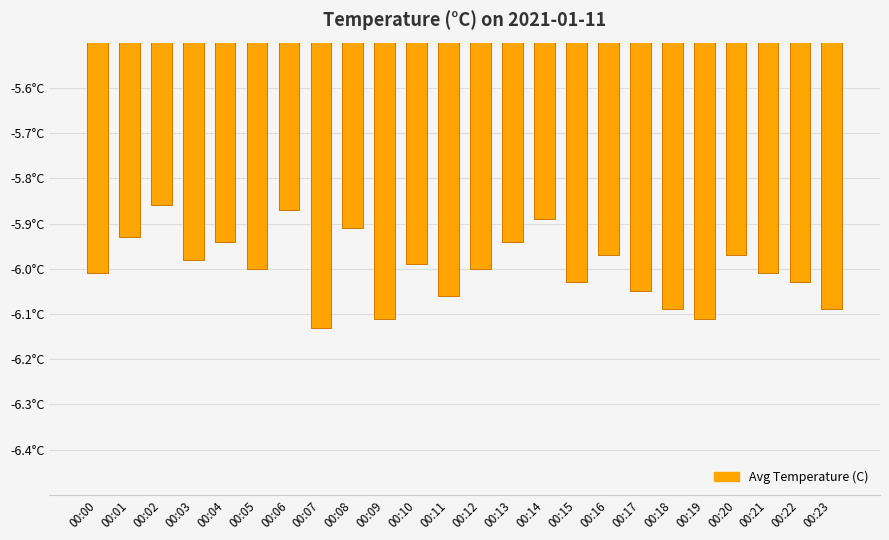

What is the value of the 12th bar from the left?

-6.1